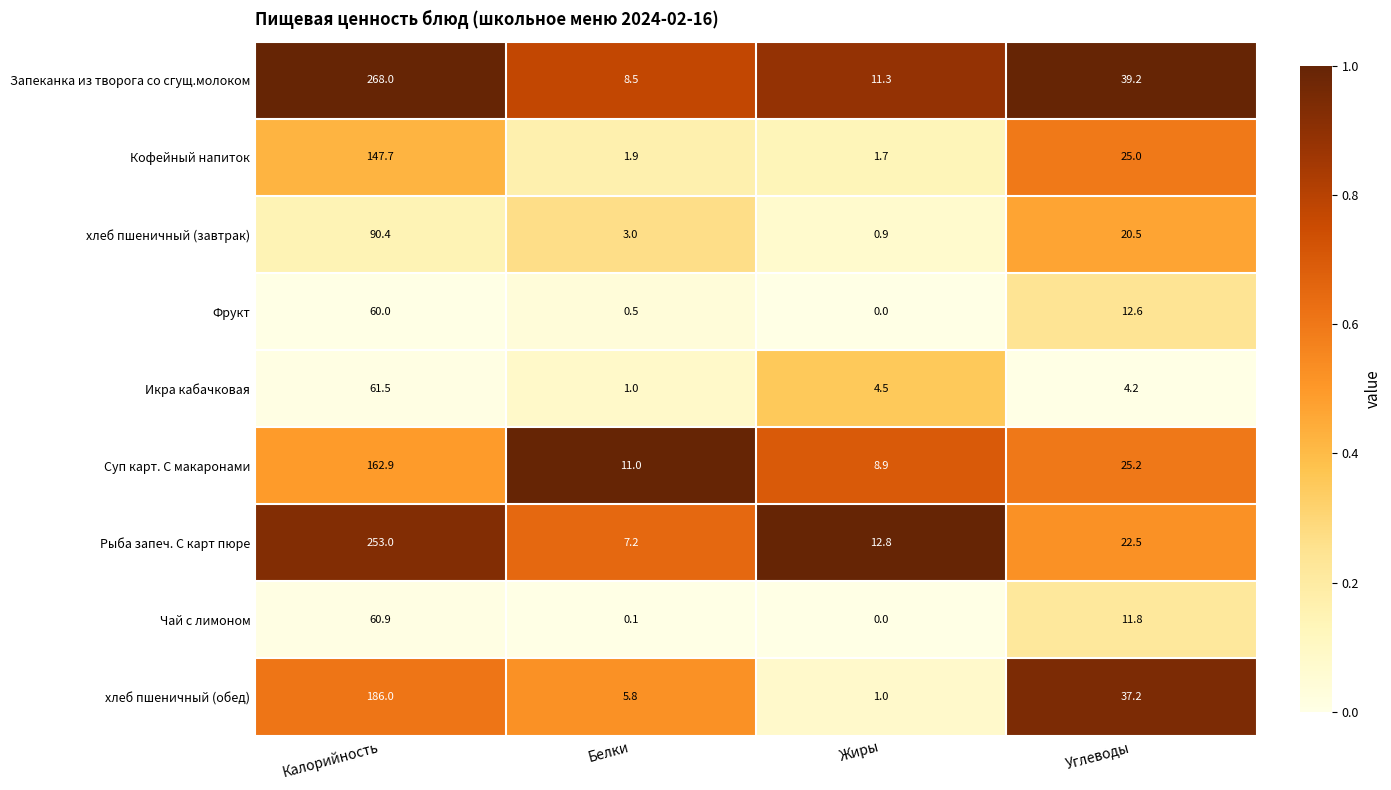

What is the difference between the Фрукт values at Жиры and Белки?

0.5